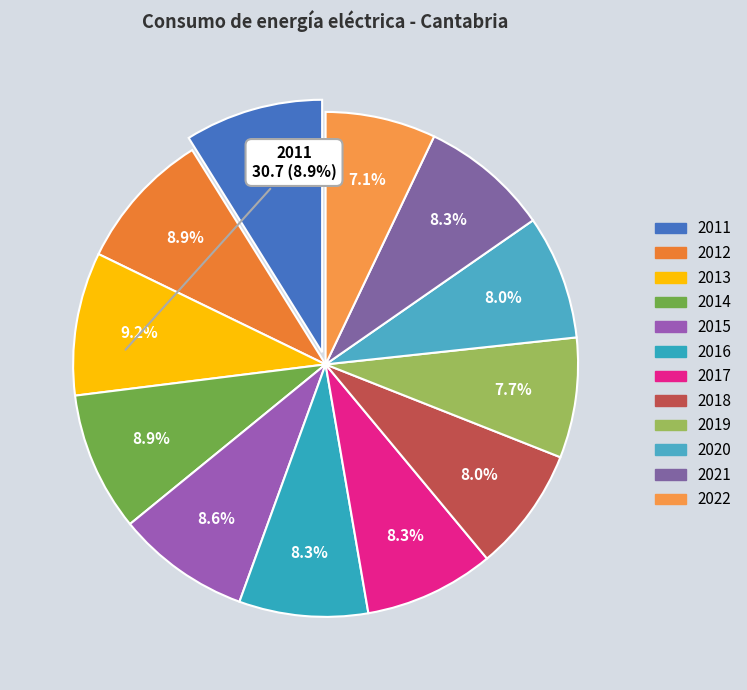

How many segments does this pie chart have?

12